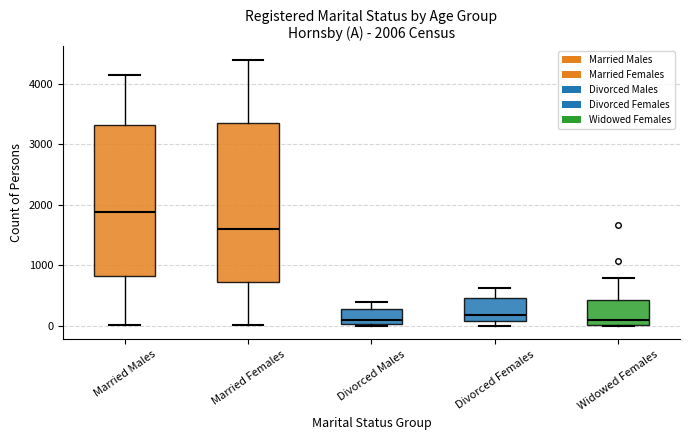

Which box has the highest median line?

Married Males